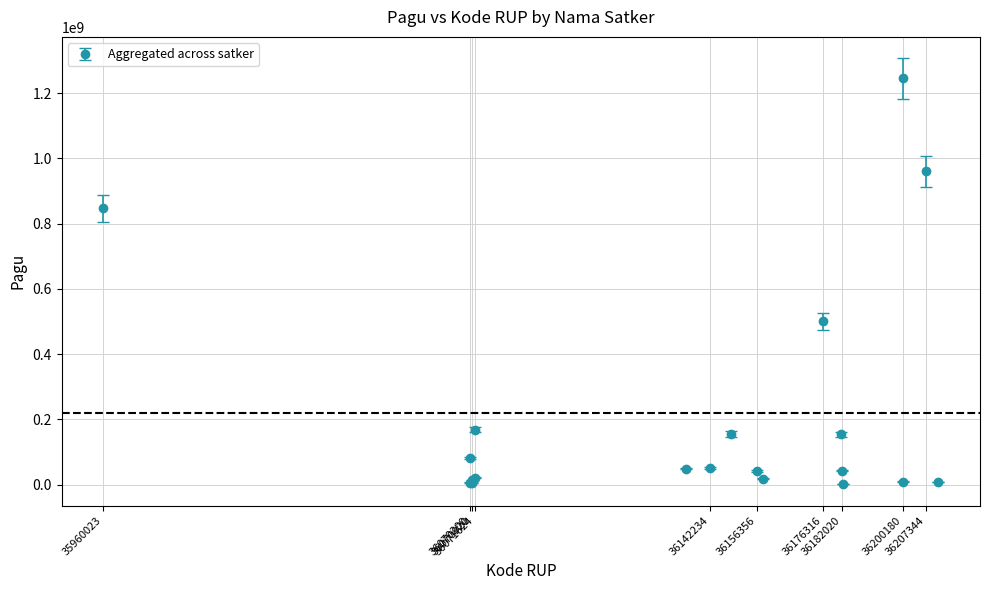

What is the difference between the maximum and minimum values?

1244080000